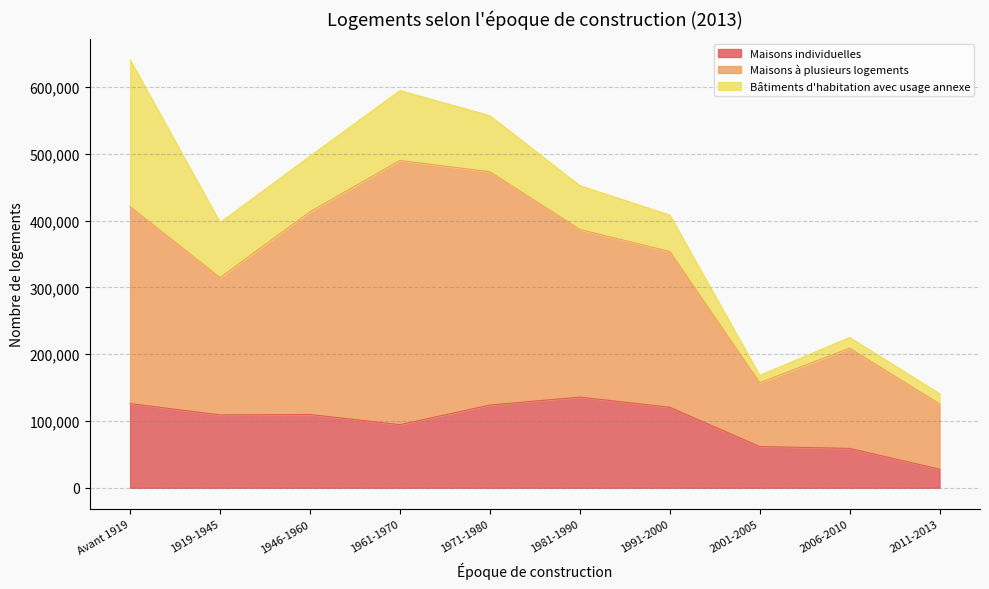

What is the highest value of the Maisons individuelles series?

135759